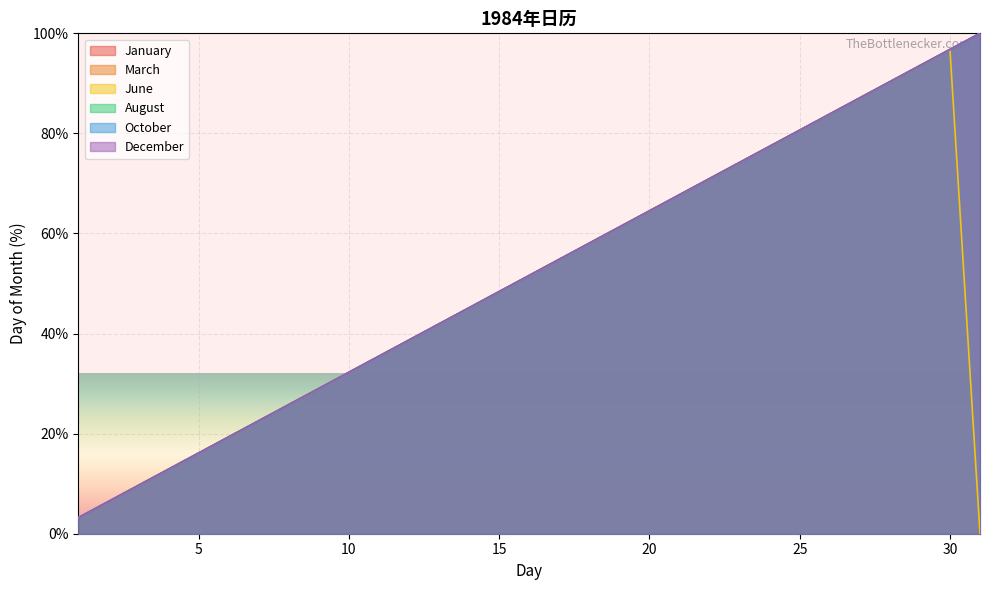

What is the sum of all January values?

1600.0